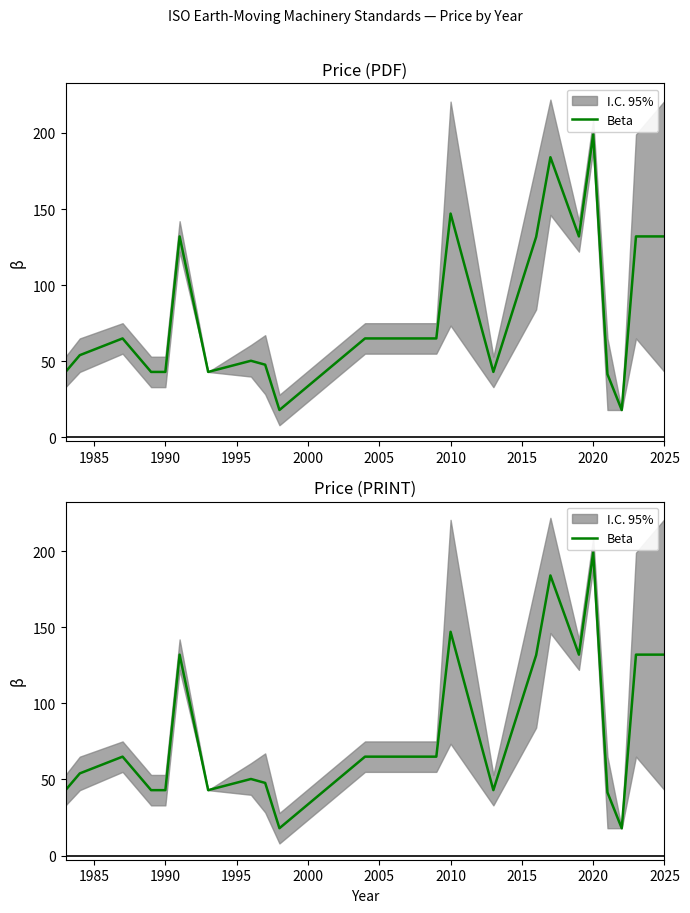

How many lines are shown in the chart?

1